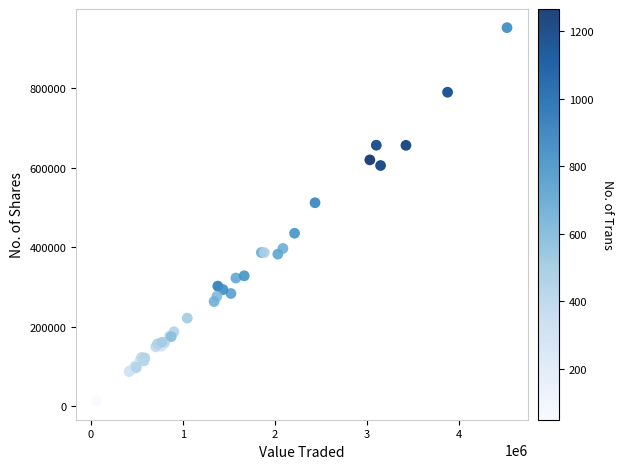

What Y value in the scatter plot is closest to 482942?

512172